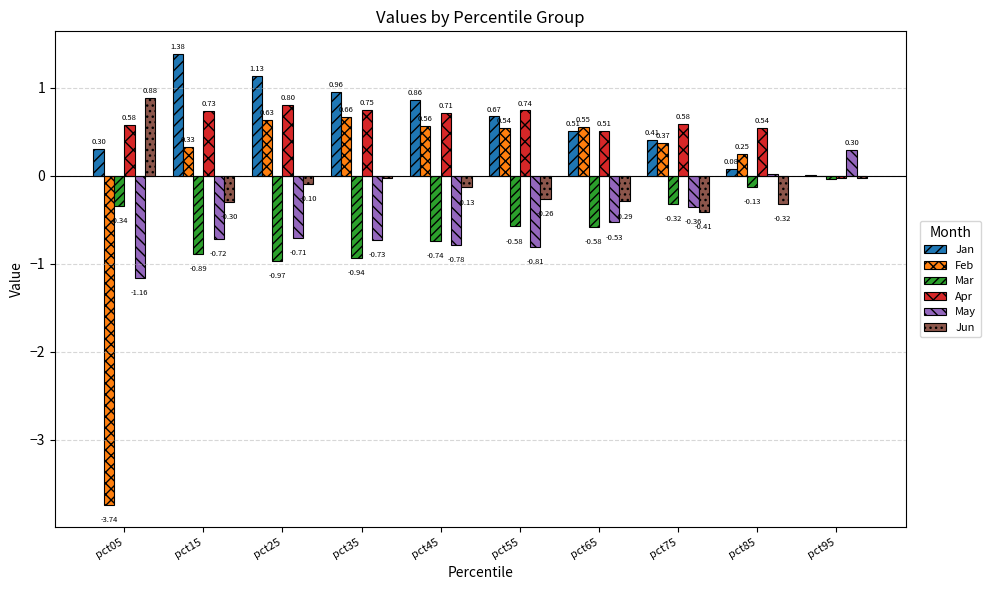

What is the sum of all Feb values?

0.2